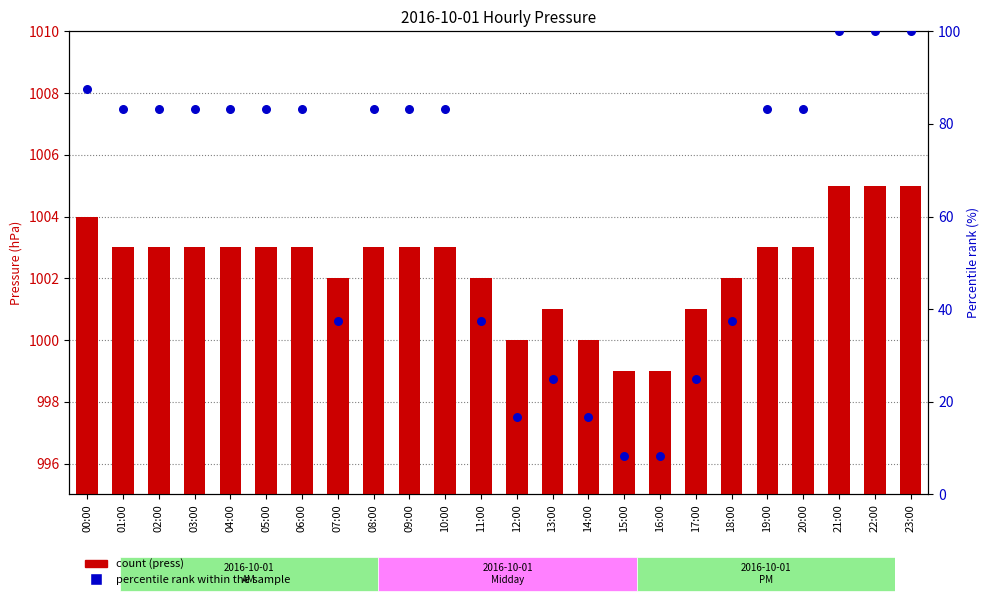

Which series has the largest Y range (max minus min)?

percentile rank within the sample